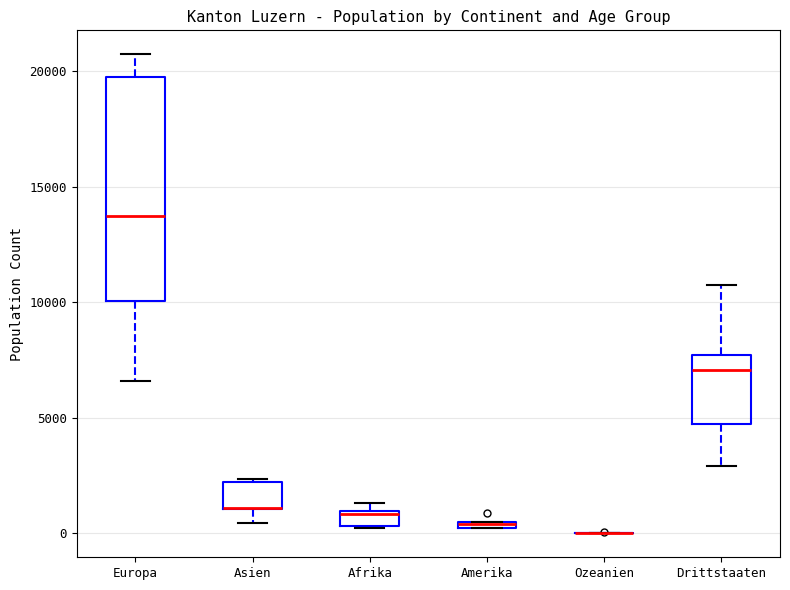

Where is the upper edge of the box for Afrika on the y-axis? The values are not printed on the chart, so give them approximately, as read against the axis.

1000